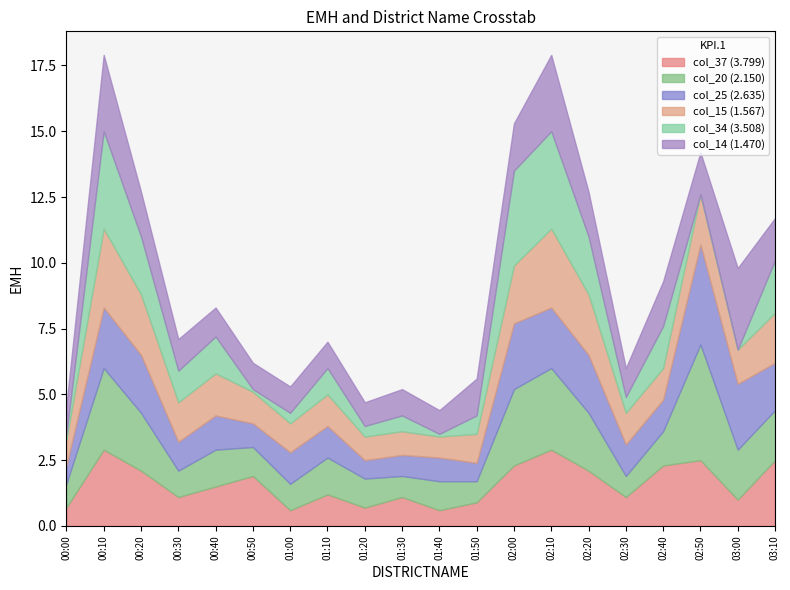

Rank the categories by col_34 (3.508) value from lowest to highest.

02:50, 03:00, 00:50, 01:40, 00:00, 01:00, 01:20, 01:30, 02:30, 01:50, 01:10, 00:30, 00:40, 02:40, 03:10, 00:20, 02:20, 02:00, 00:10, 02:10